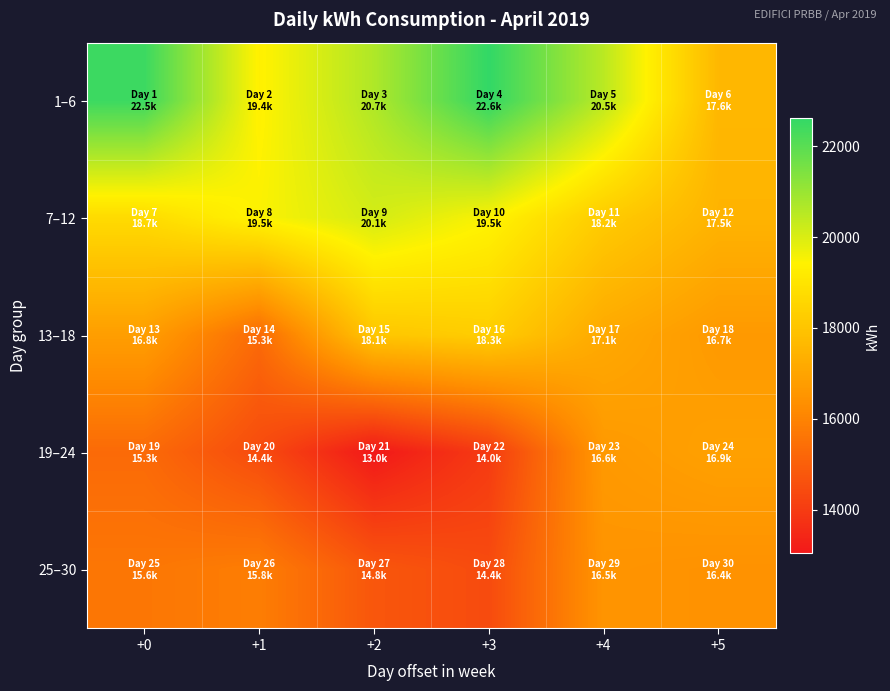

Which label corresponds to the largest value in the chart?

+3